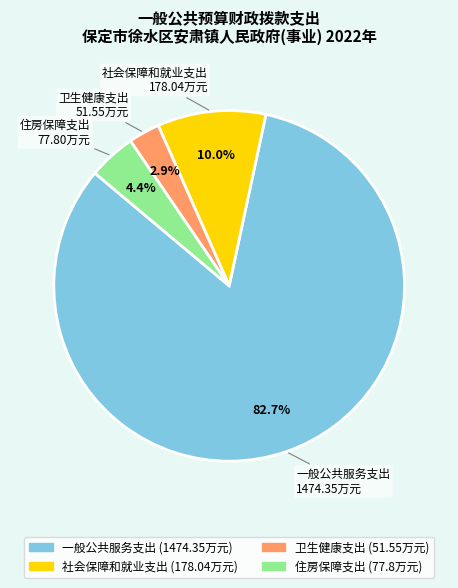

Rank the categories by value from highest to lowest.

一般公共服务支出, 社会保障和就业支出, 住房保障支出, 卫生健康支出